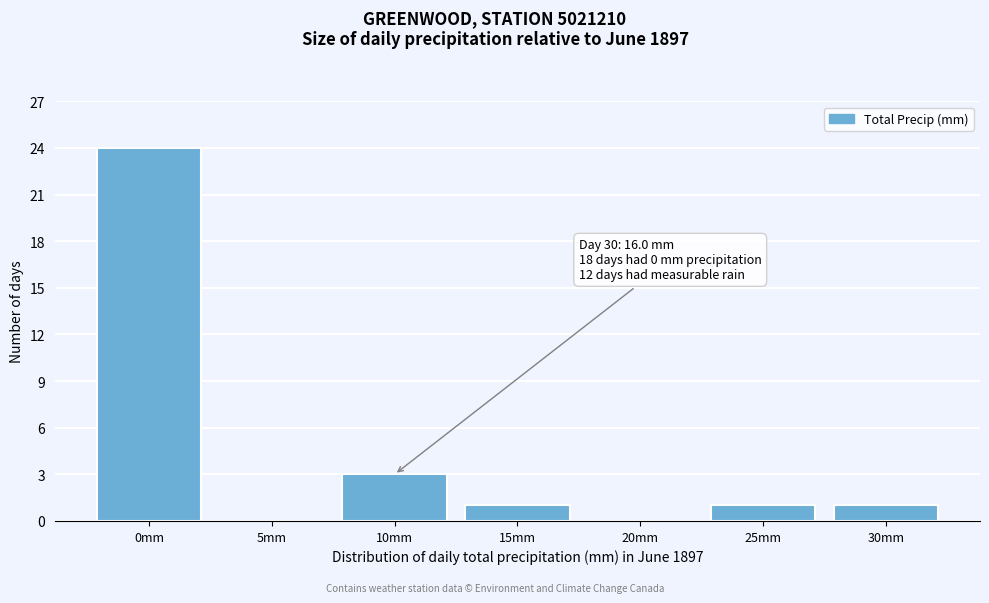

Reading right to left, transcribe all the data shown in this chart.

30mm=1	25mm=1	20mm=0	15mm=1	10mm=3	5mm=0	0mm=24